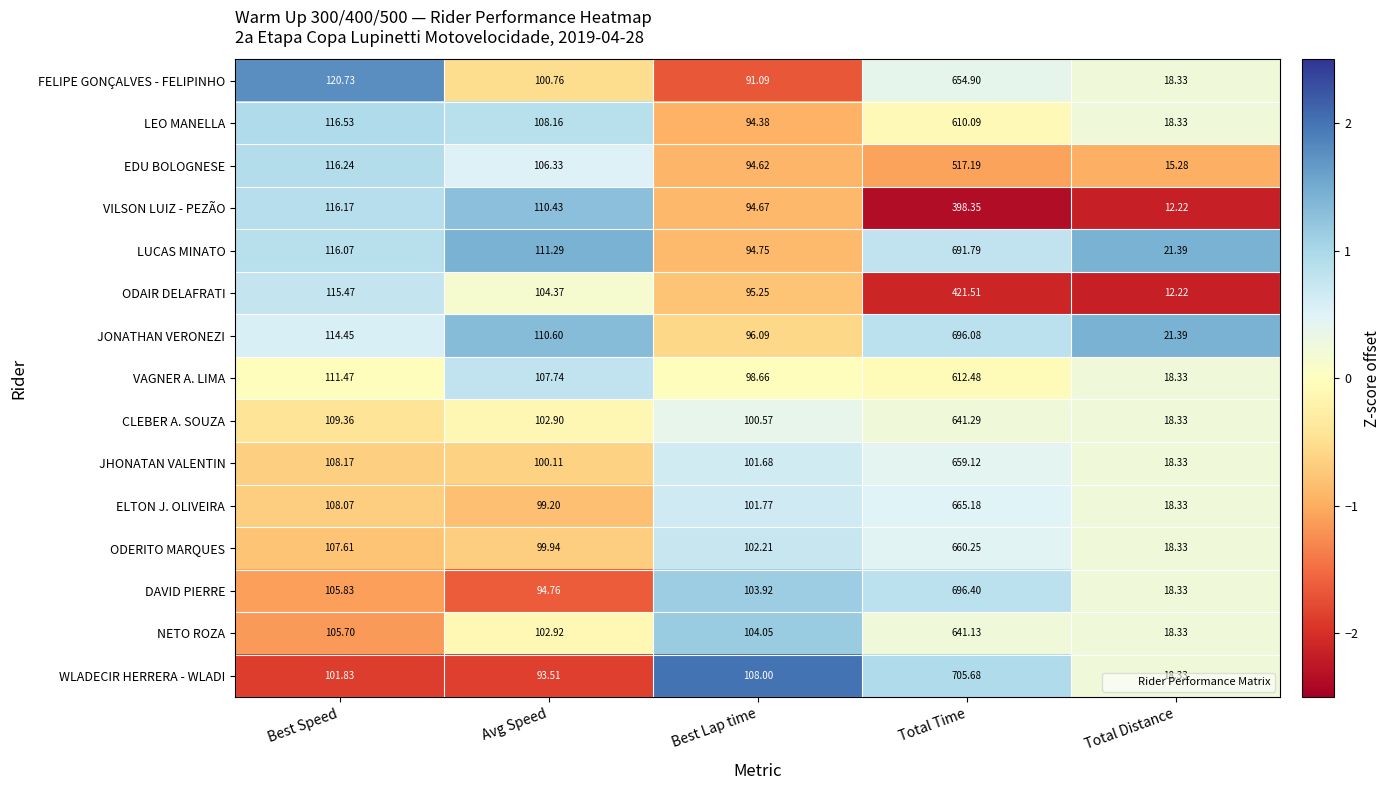

Between Best Speed and Total Time, which series saw the biggest shift?

WLADECIR HERRERA - WLADI